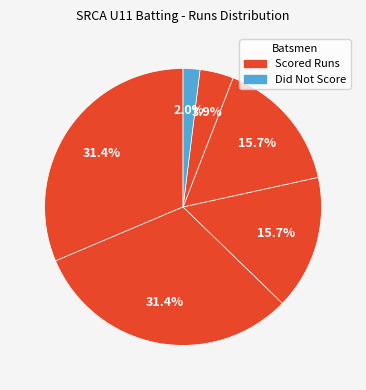

Is there a majority slice in this chart?

No